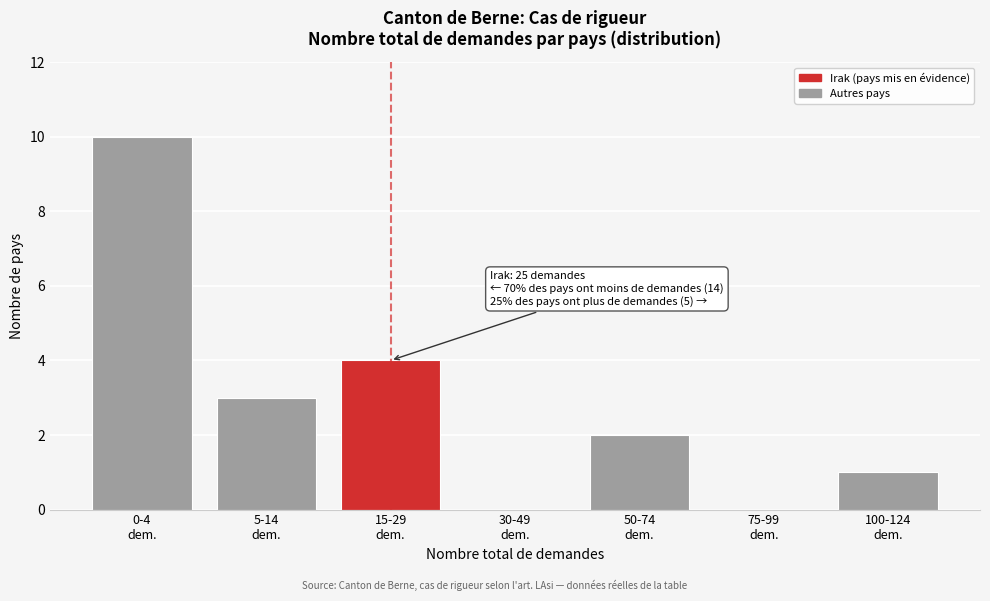

What is the sum of all values?

20